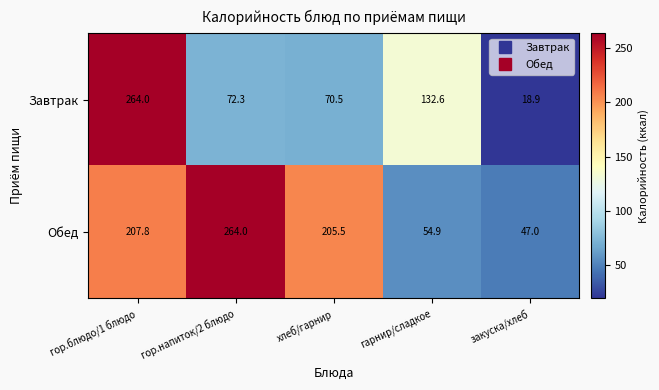

At which label does Обед reach its peak?

гор.напиток/2 блюдо